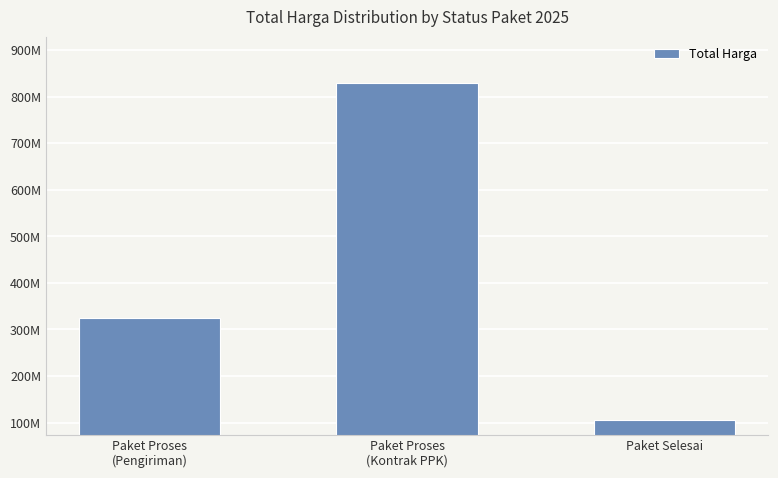

Between Paket Proses
(Pengiriman) and Paket Selesai, which is larger?

Paket Proses
(Pengiriman)